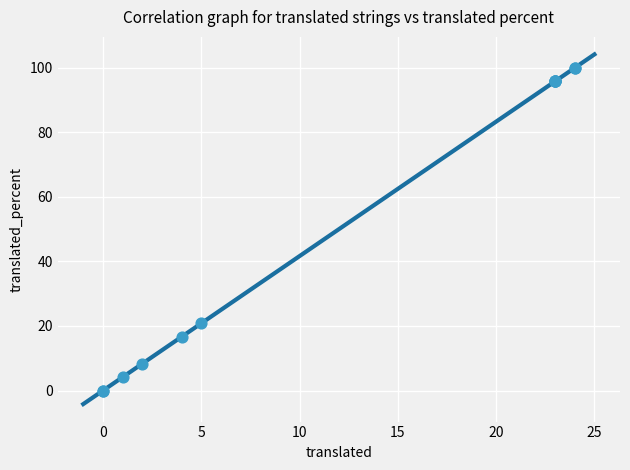

What Y value in the scatter plot is closest to 50?

20.8